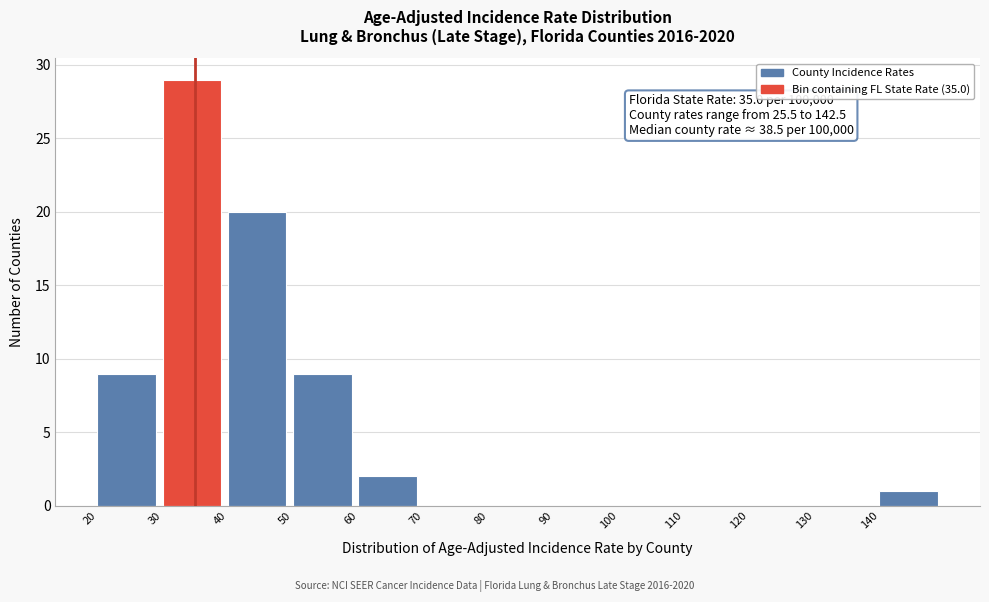

Over which range of the x-axis is the bar tallest?

30 to 40